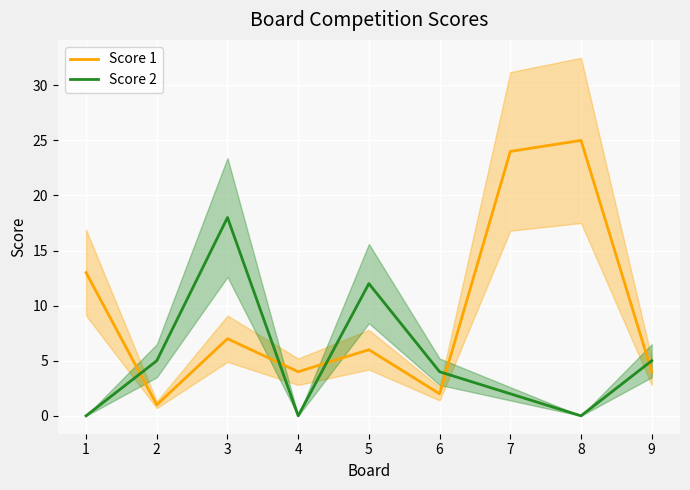

True or false: Score 1 and Score 2 intersect in this chart.

True